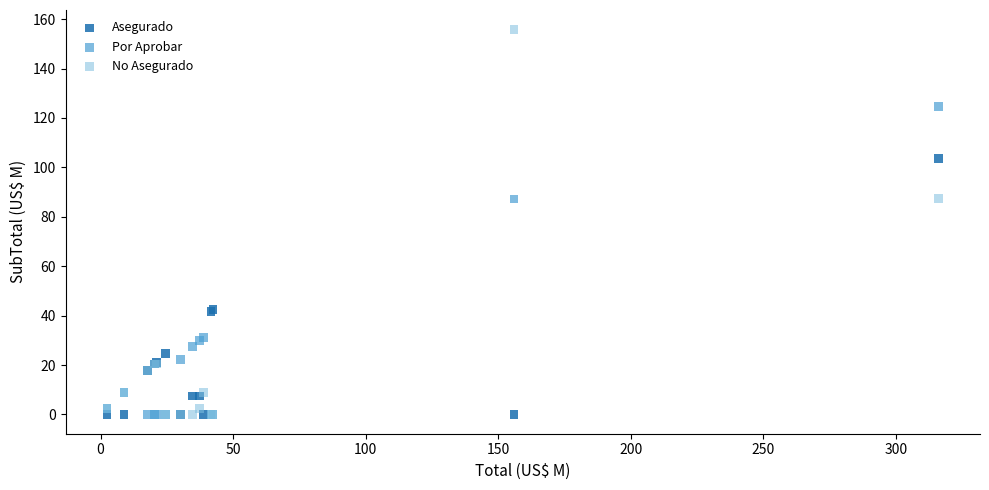

What are all the series names shown in the legend?

Asegurado, Por Aprobar, No Asegurado